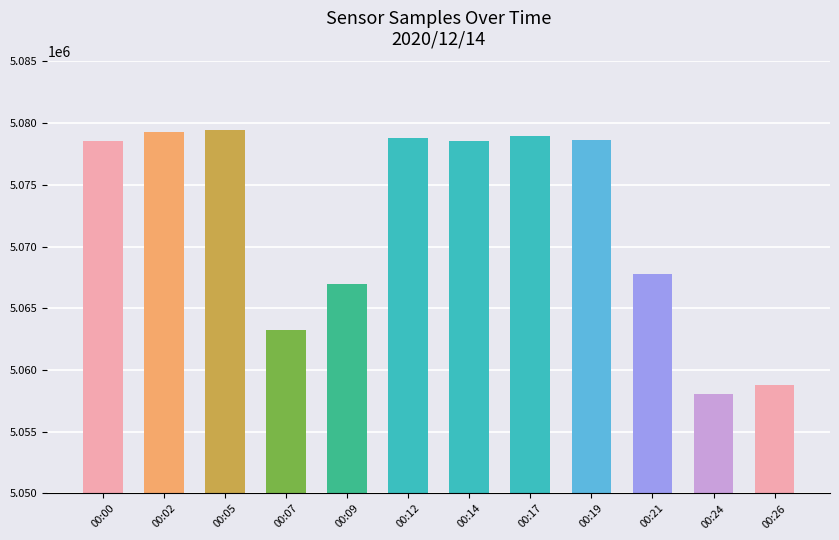

What is the ratio of the value at 00:21 to the value at 00:02?

1.0